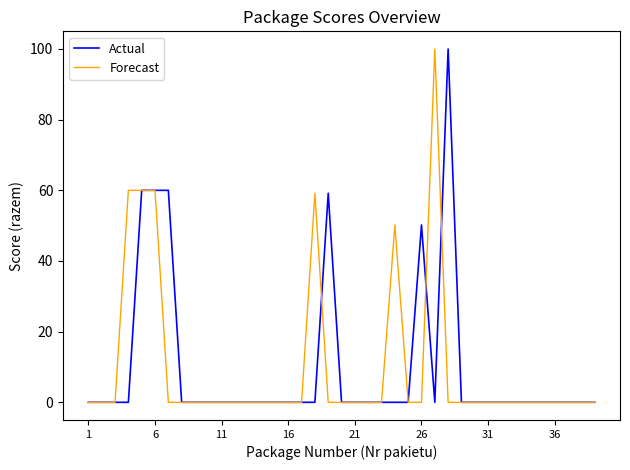

What are all the series names shown in the legend?

Actual, Forecast